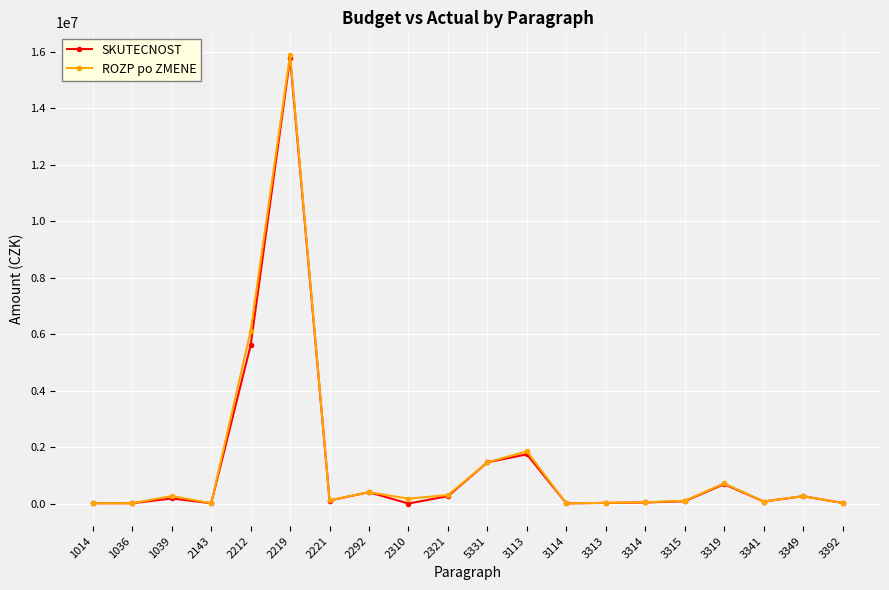

In SKUTECNOST, how many points are higher than both neighbors (excluding endpoints)?

6